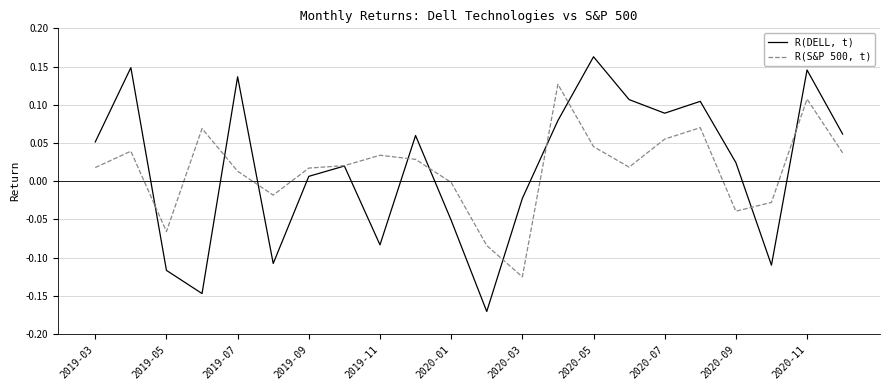

At how many categories does at least one series exceed 0?

16